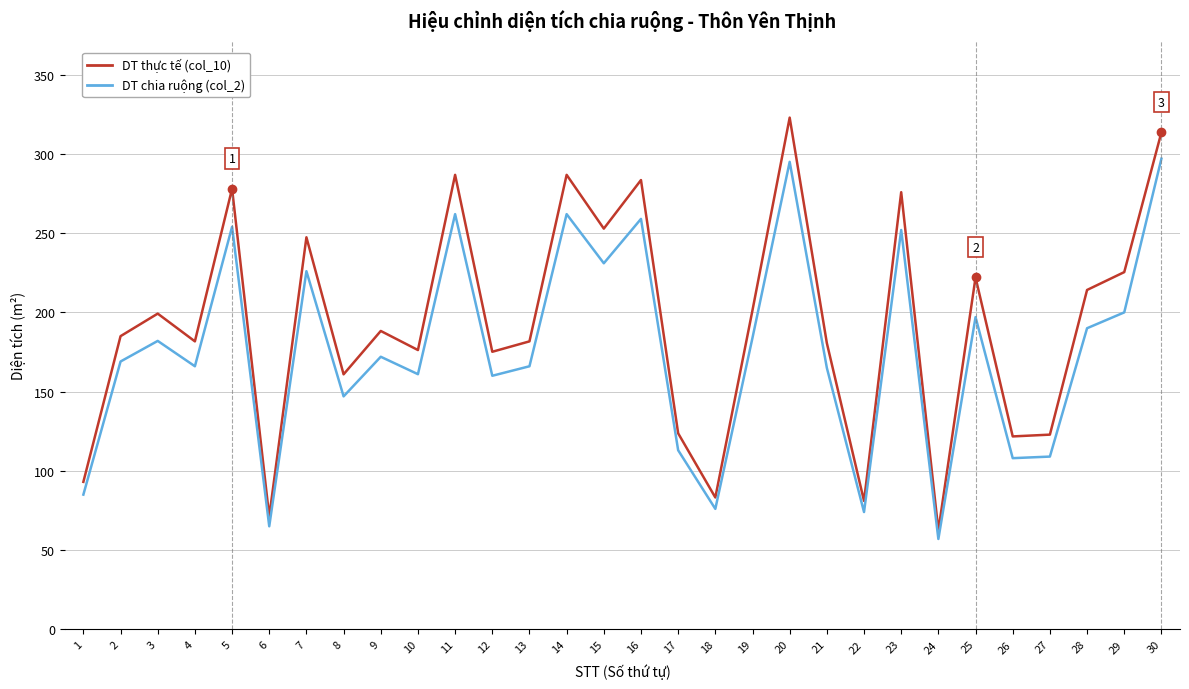

The DT chia ruộng (col_2) series shows 82.9 at 9. True or false?

False